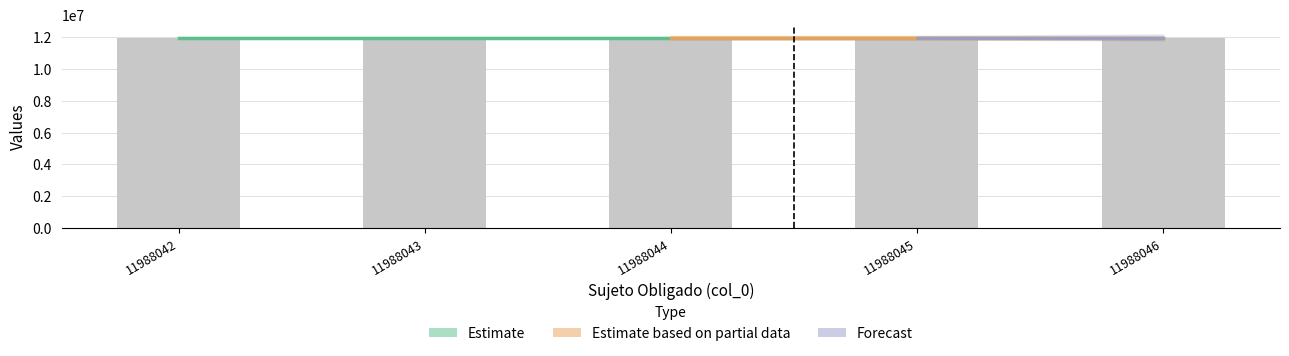

Where is col_0 nearest to the value 11988044?

11988044